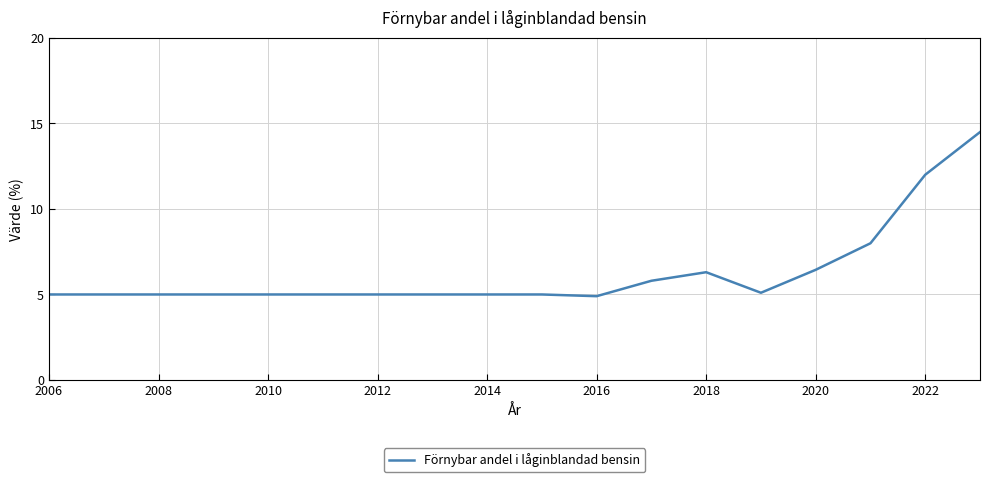

What is the greatest value displayed?

14.5